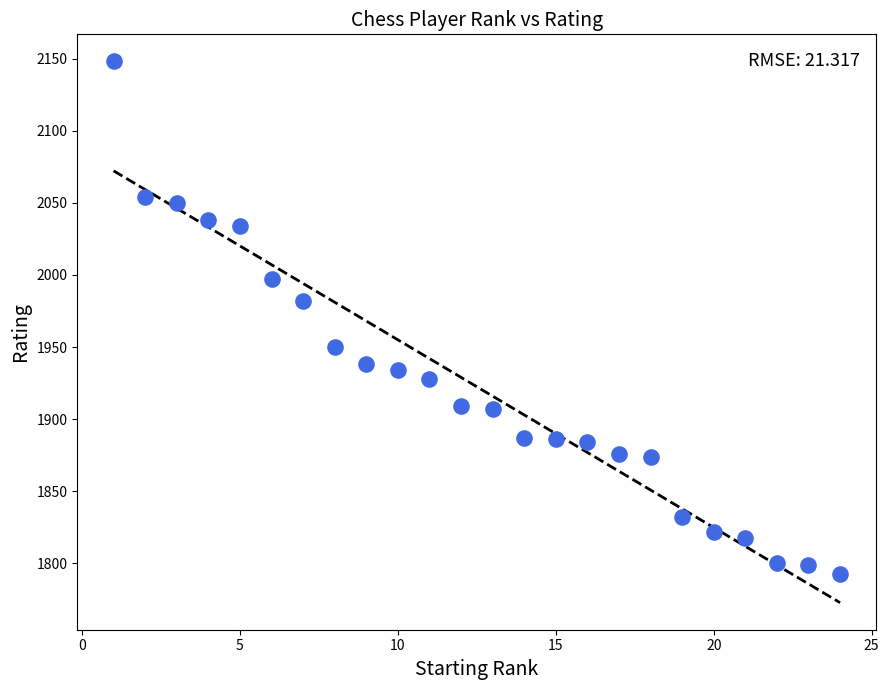

What Y value in the scatter plot is closest to 1970?

1982